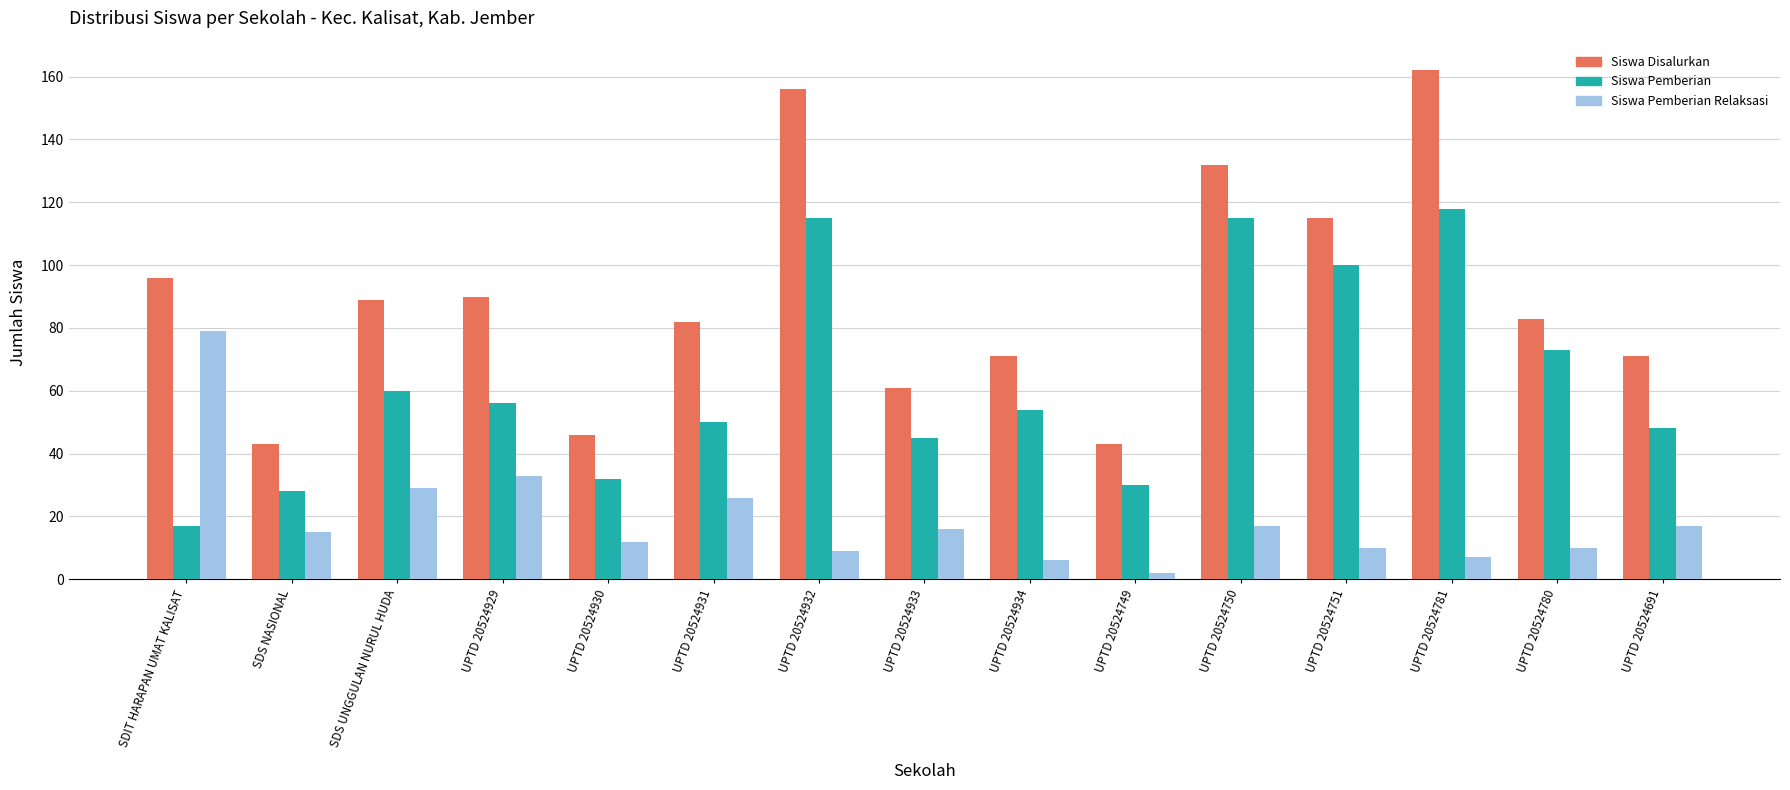

True or false: Siswa Pemberian has a value of 17 at UPTD 20524930.

False